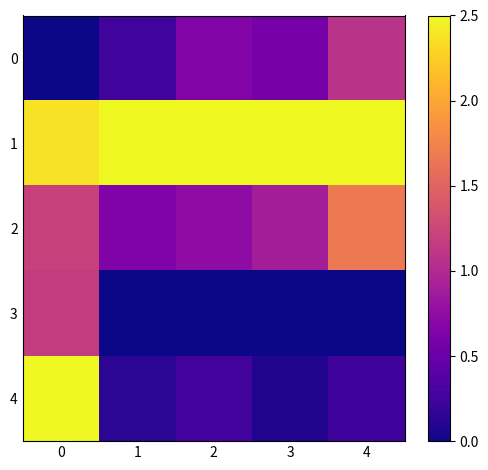

Which series changed the most between 1 and 3?

row_0